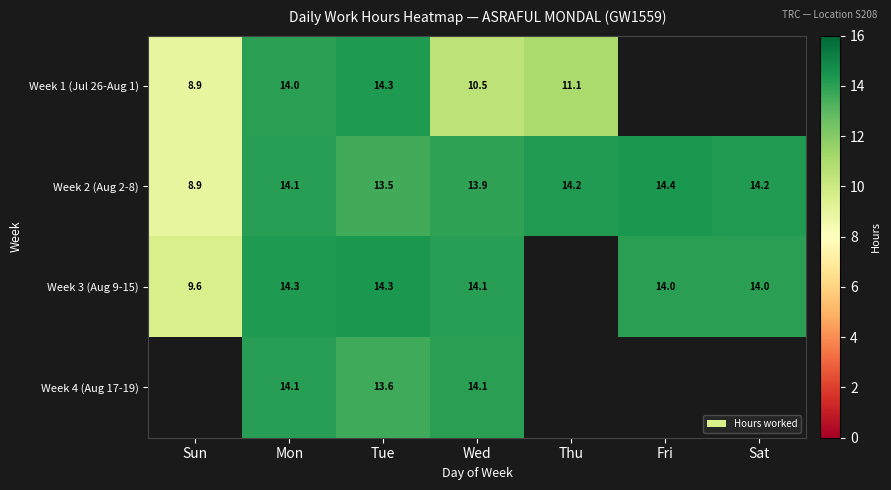

How many distinct data groups are displayed?

4